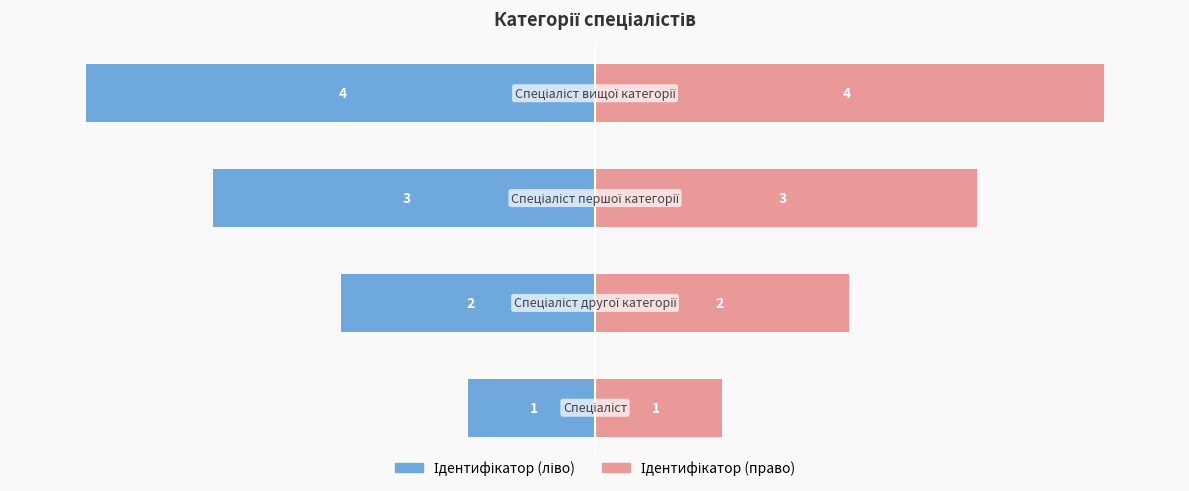

Are the bars grouped side by side (vs. stacked)?

Yes